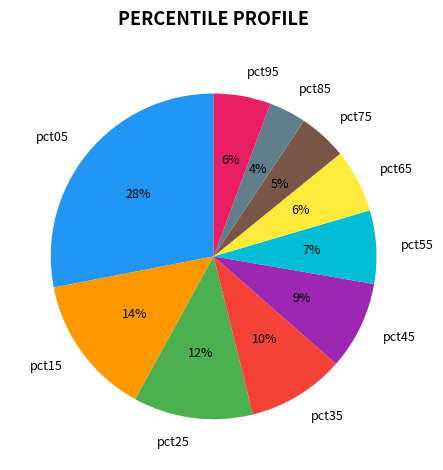

Do pct15 and pct25 together represent more than half of the pie?

No